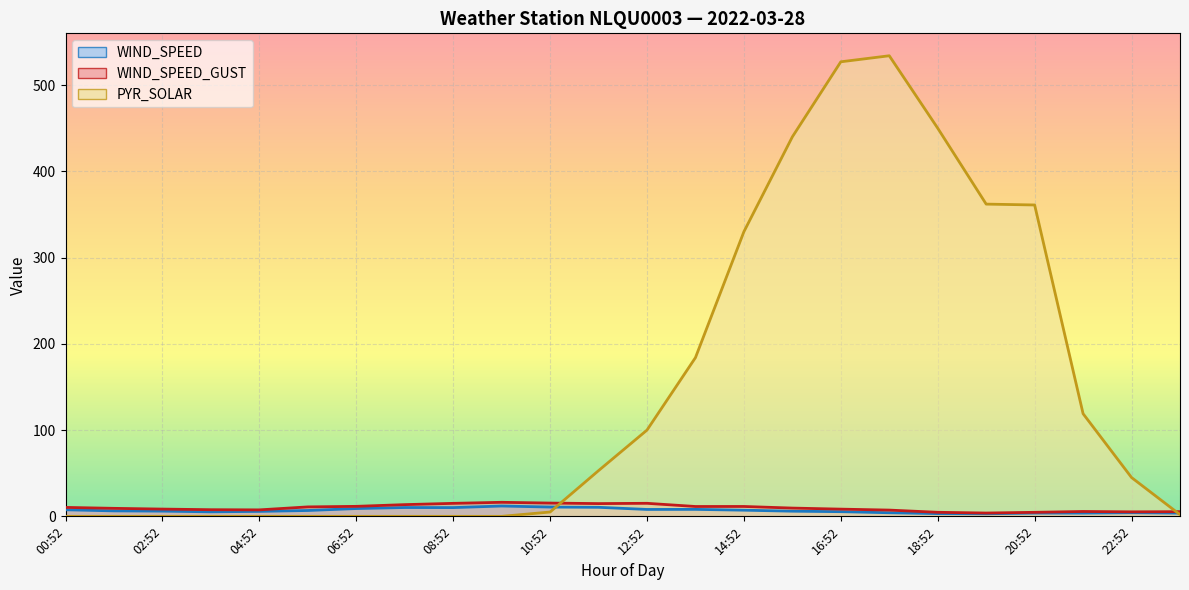

What is the difference between the maximum and minimum values in the WIND_SPEED series?

9.0